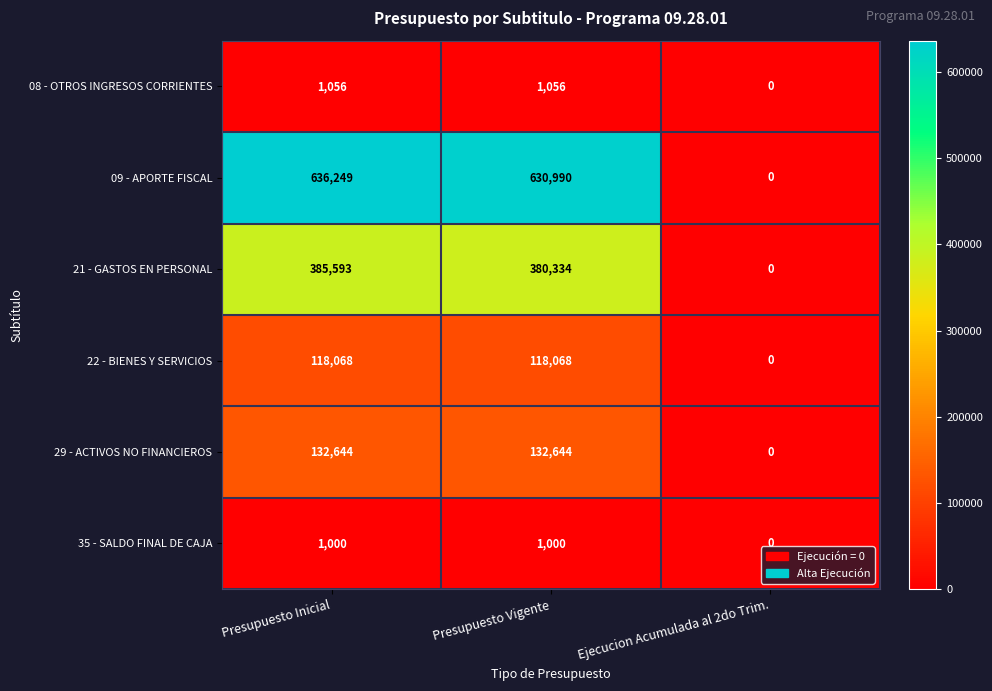

What is the sum of all 09 - APORTE FISCAL values?

1267239